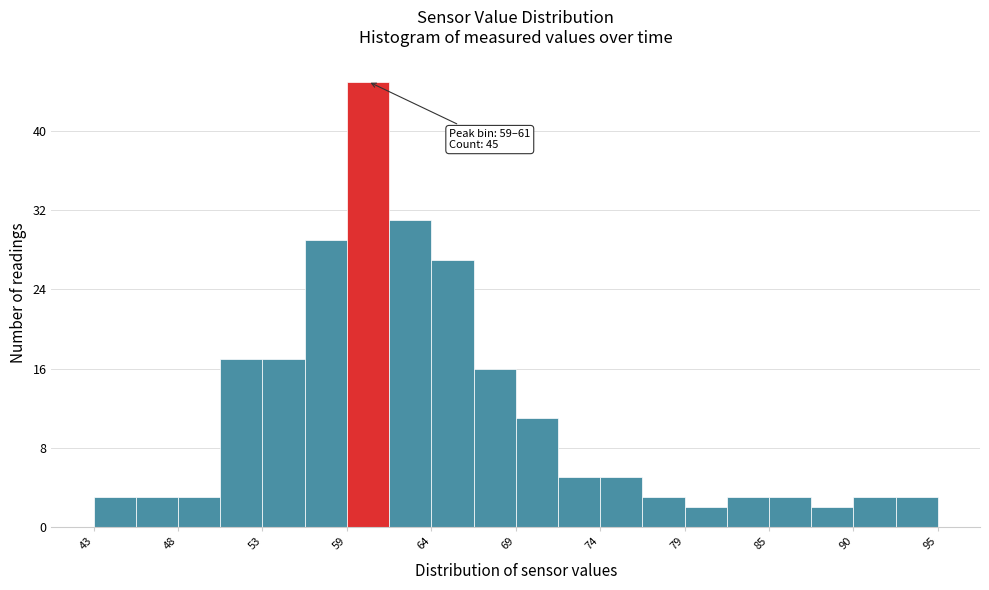

Read against the x-axis, roughly where is the centre of the tallest bar?

60